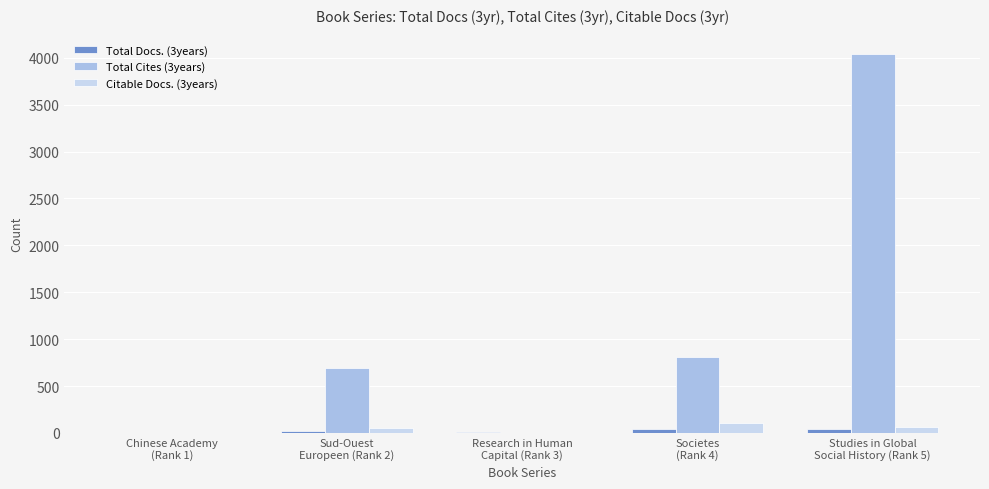

What is the greatest value displayed?

4045